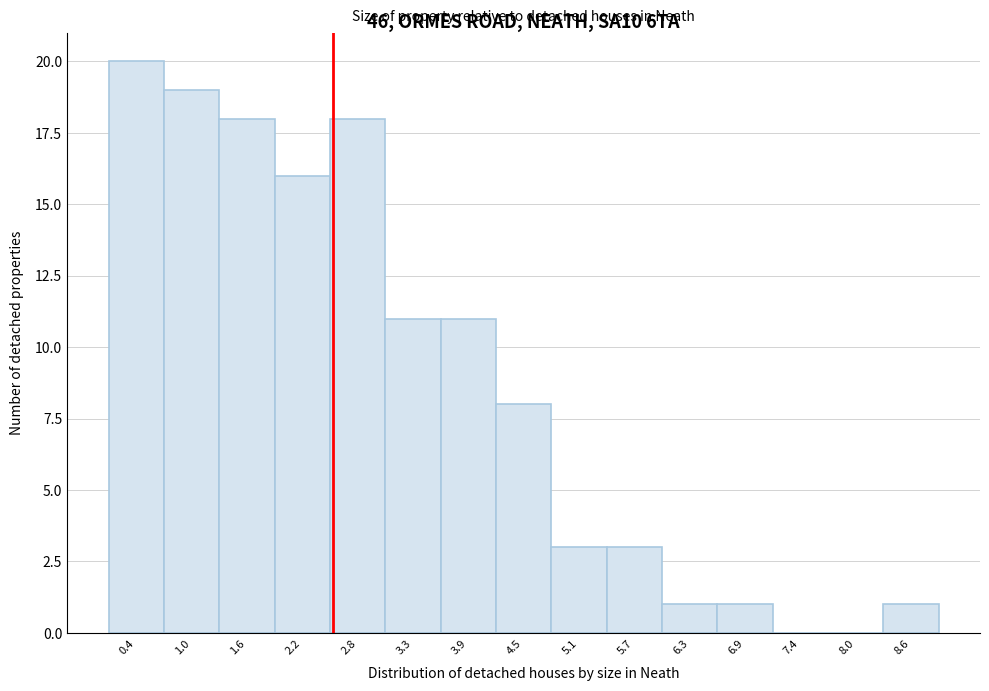

Which range on the x-axis has the tallest bar?

0.1 to 0.7